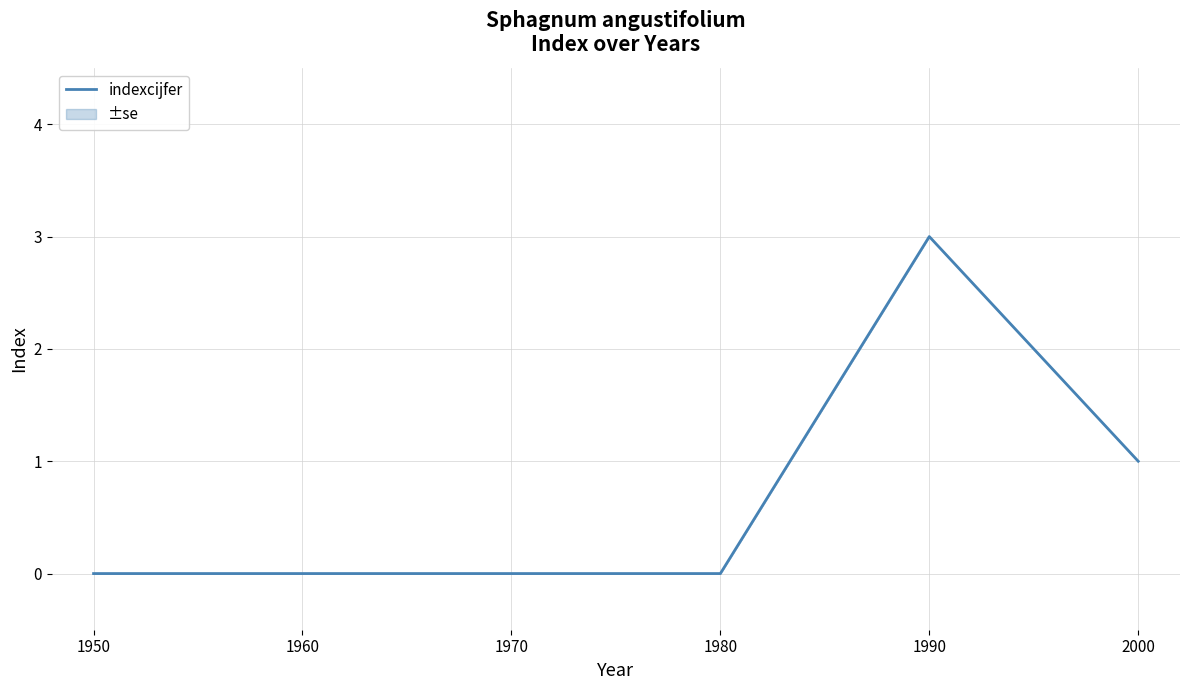

True or false: there are more than 0 points higher than both neighbors.

True